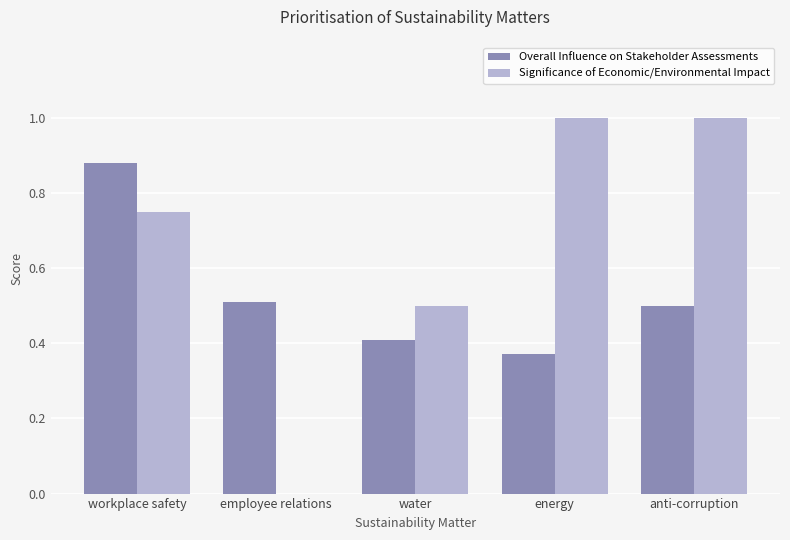

The Overall Influence on Stakeholder Assessments series shows 0.1 at water. True or false?

False